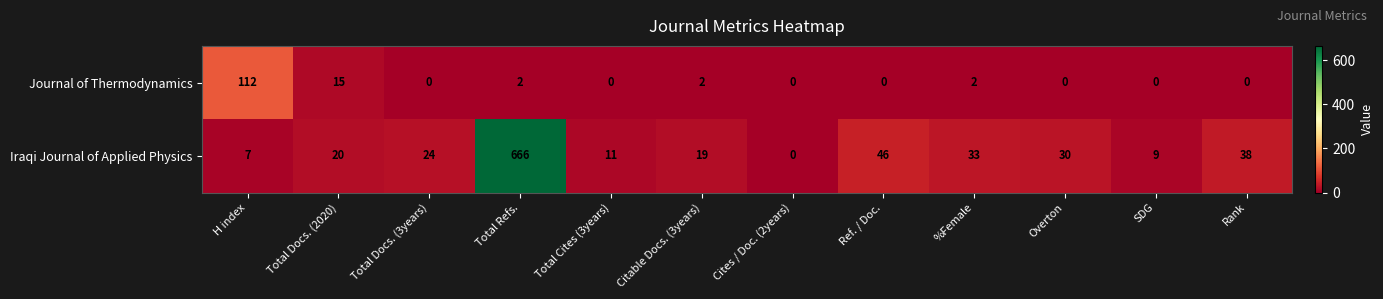

Where is Iraqi Journal of Applied Physics nearest to the value 333?

Ref. / Doc.